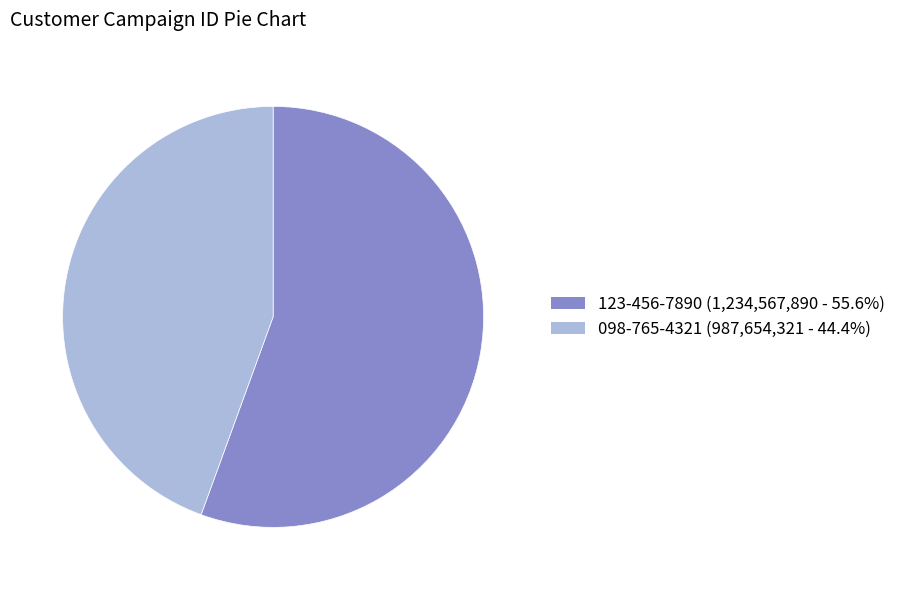

Is there any slice that represents more than half of the pie?

Yes